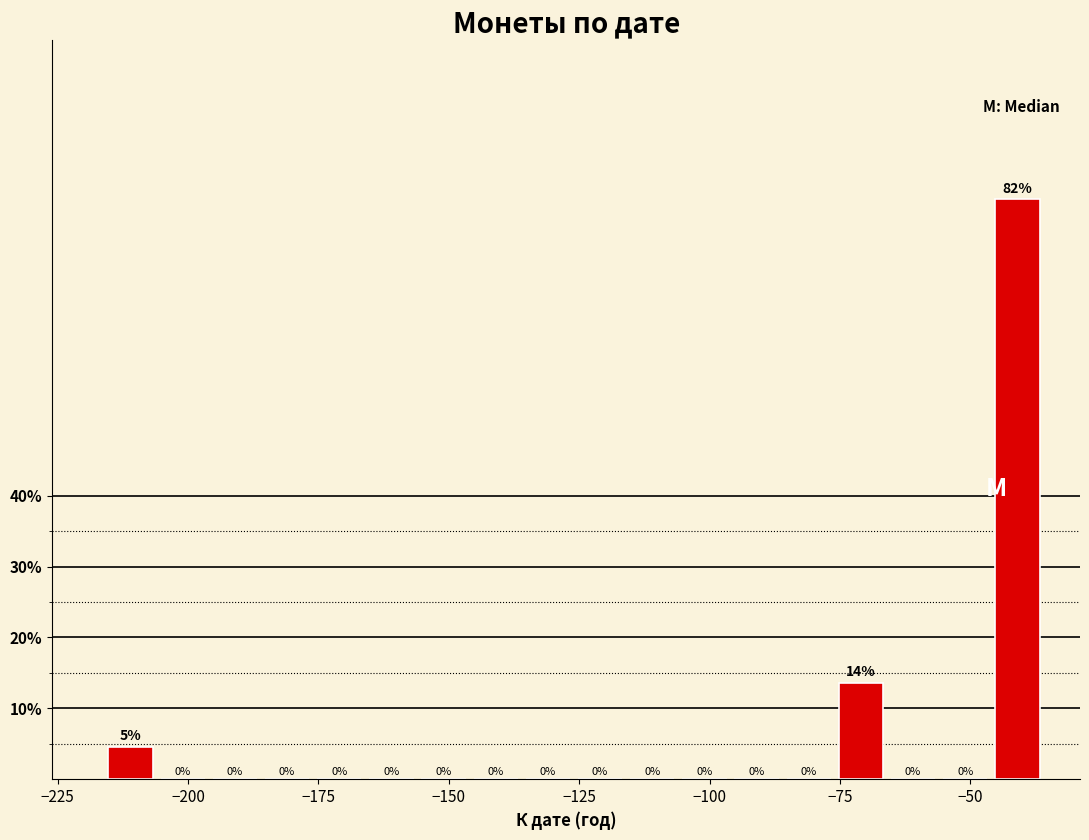

Around what value on the x-axis is the tallest bar? Give the approximate position of its centre, as read against the axis.

-40